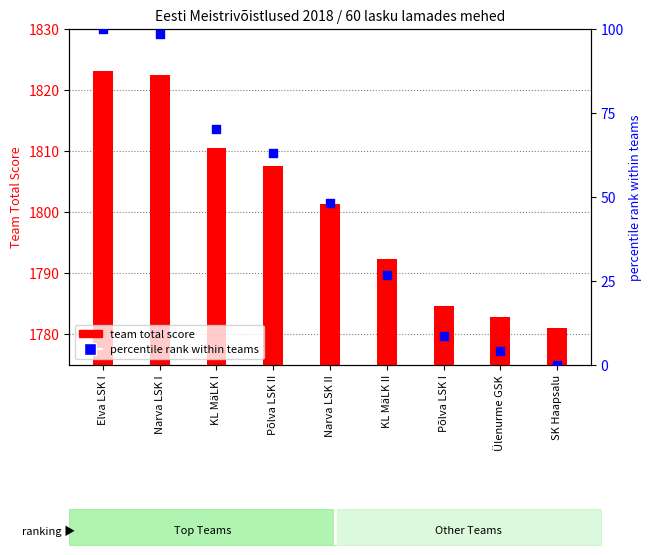

At how many categories does at least one series exceed 219?

9